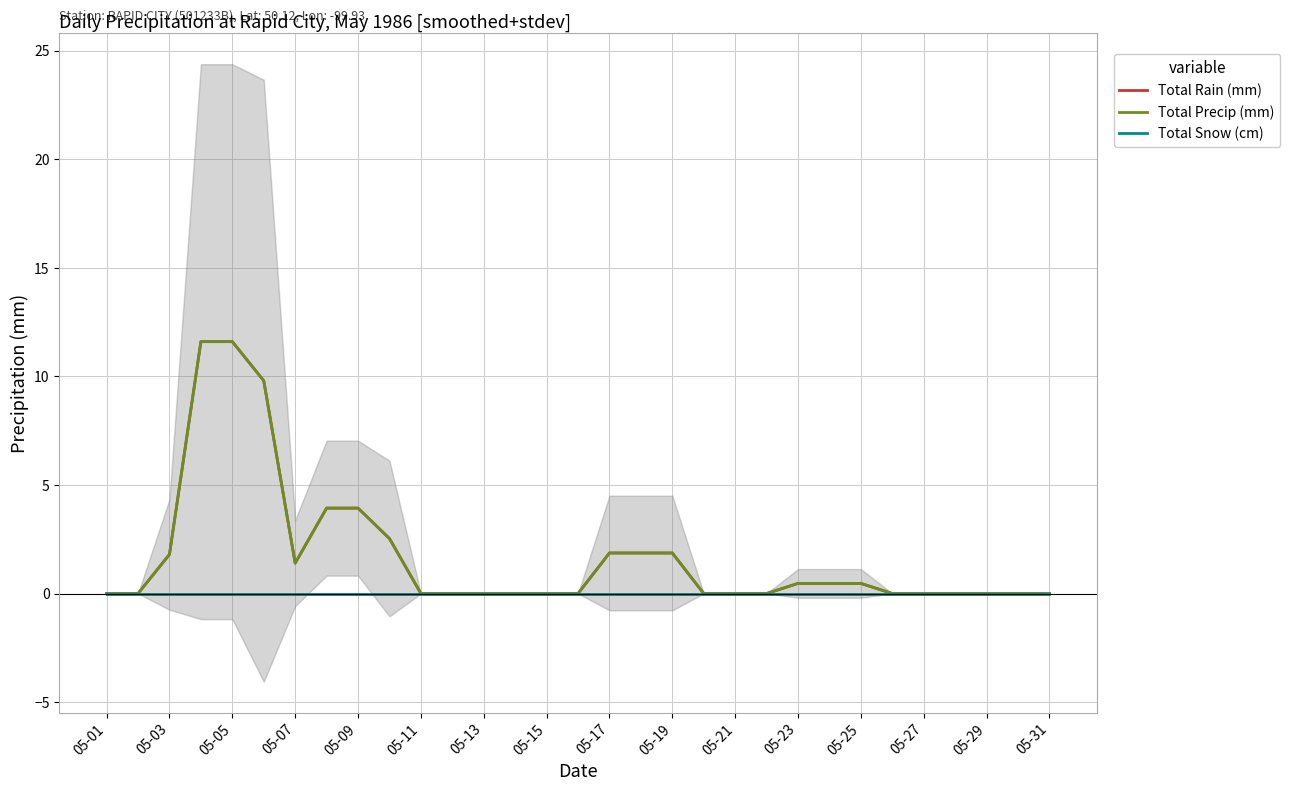

The Total Precip (mm) series shows 6.6 at 05-31. True or false?

False